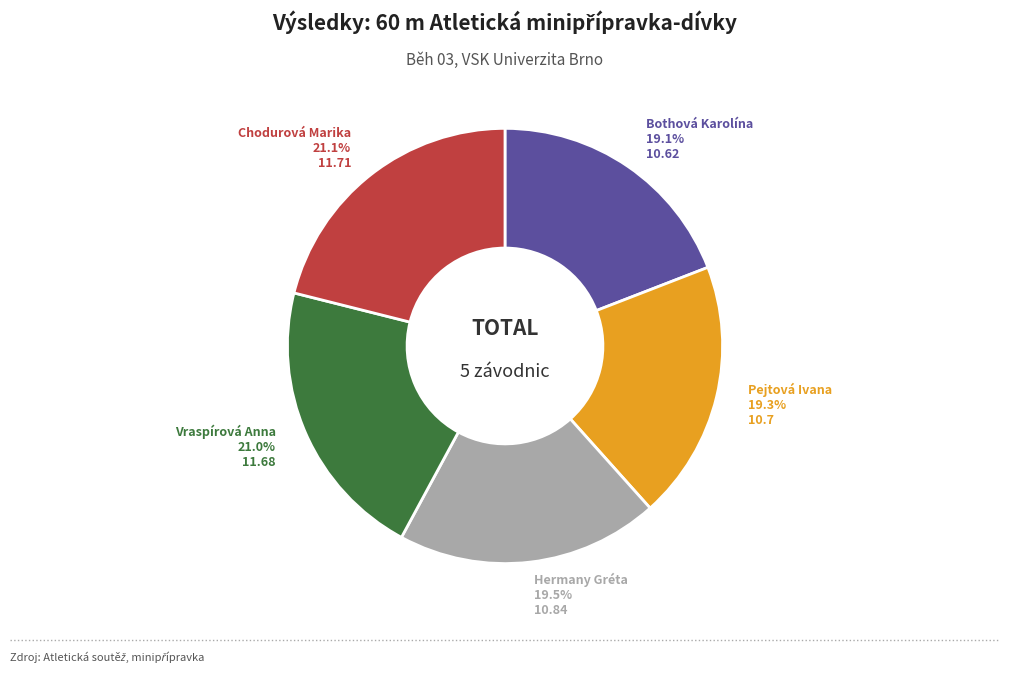

Approximately how many times larger is the value at Hermany Gréta compared to Bothová Karolína?

1.0